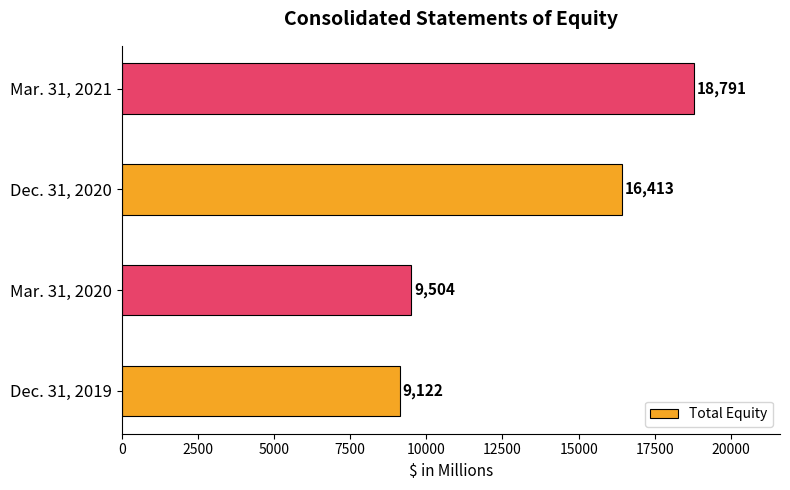

Rank the categories by value from lowest to highest.

Dec. 31, 2019, Mar. 31, 2020, Dec. 31, 2020, Mar. 31, 2021